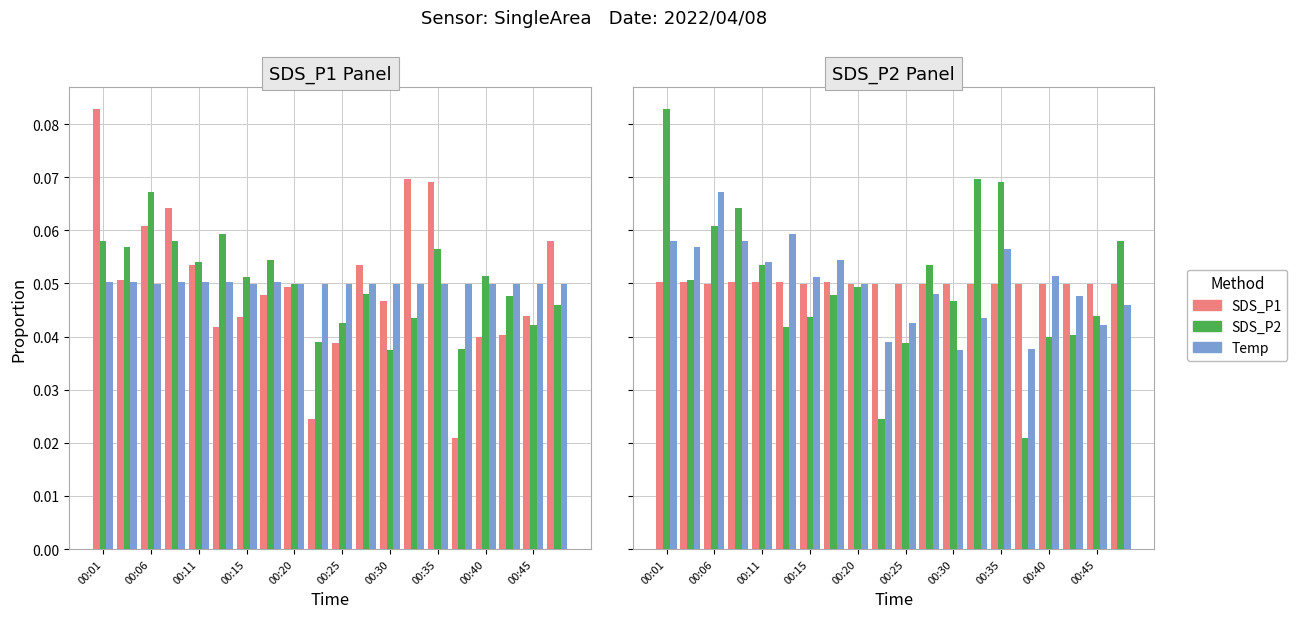

How many categories are shown in the chart?

20